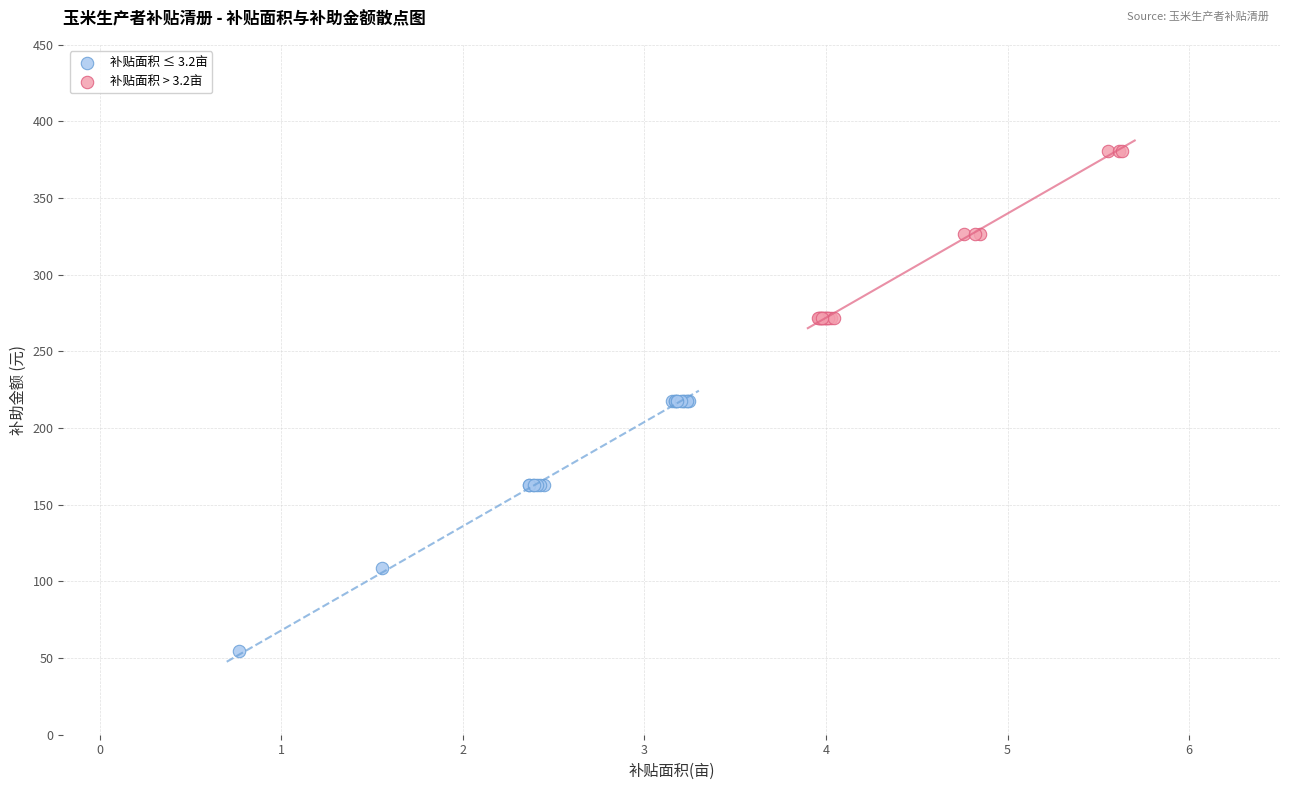

Which series has the largest Y range (max minus min)?

补贴面积 ≤ 3.2亩